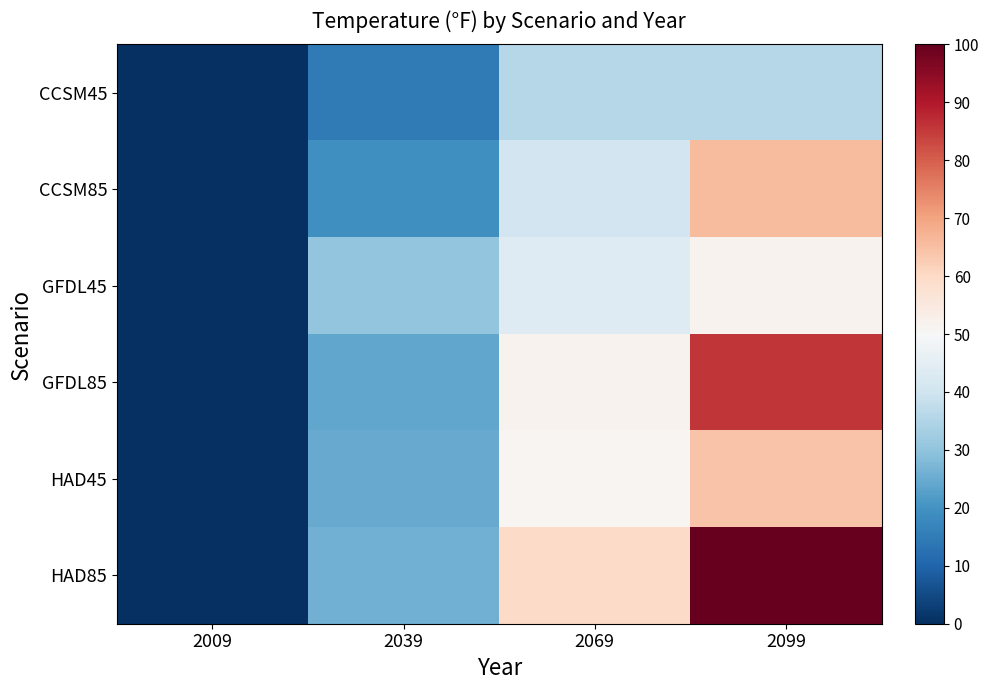

What is the total value across all series at 2039?

139.4